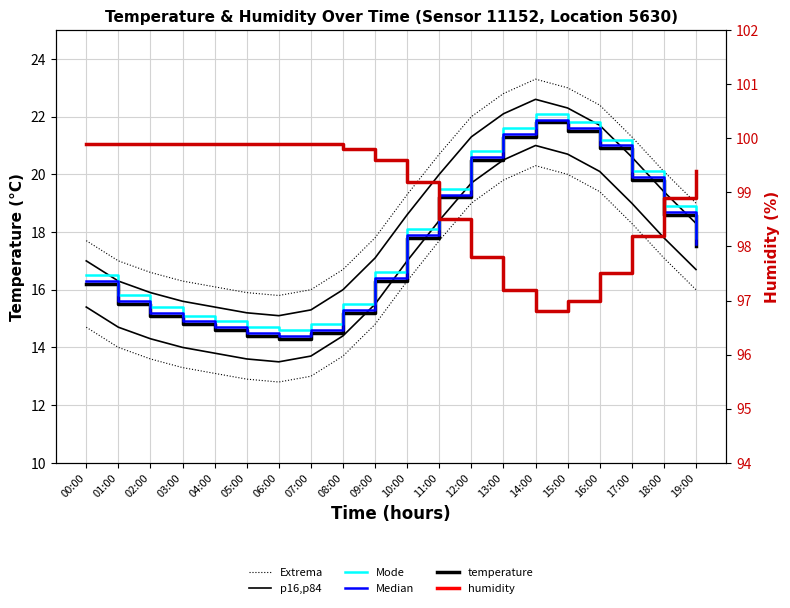

What is the value of the humidity point at the 6th from the left?

99.9